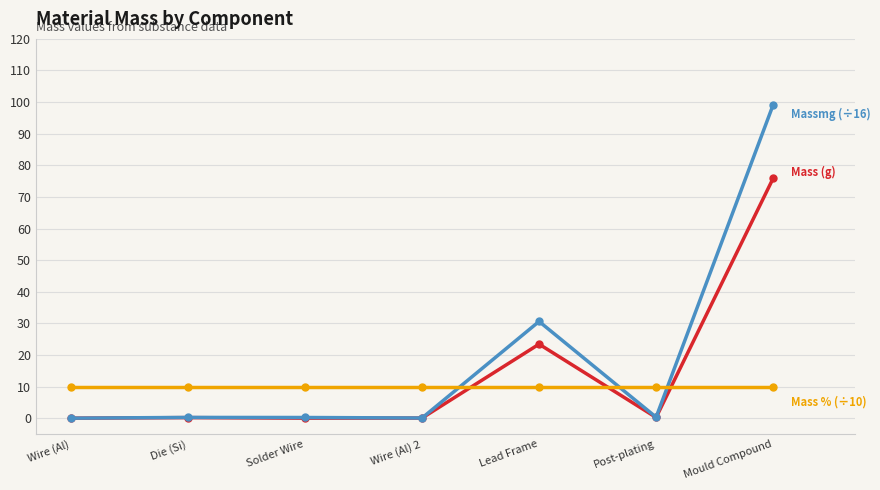

What is the label of the 3rd point from the right?

Lead Frame